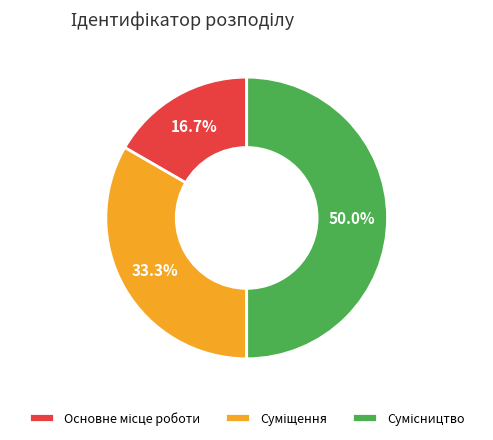

To the nearest percent, what is the combined percentage of Сумісництво and Основне місце роботи?

67%